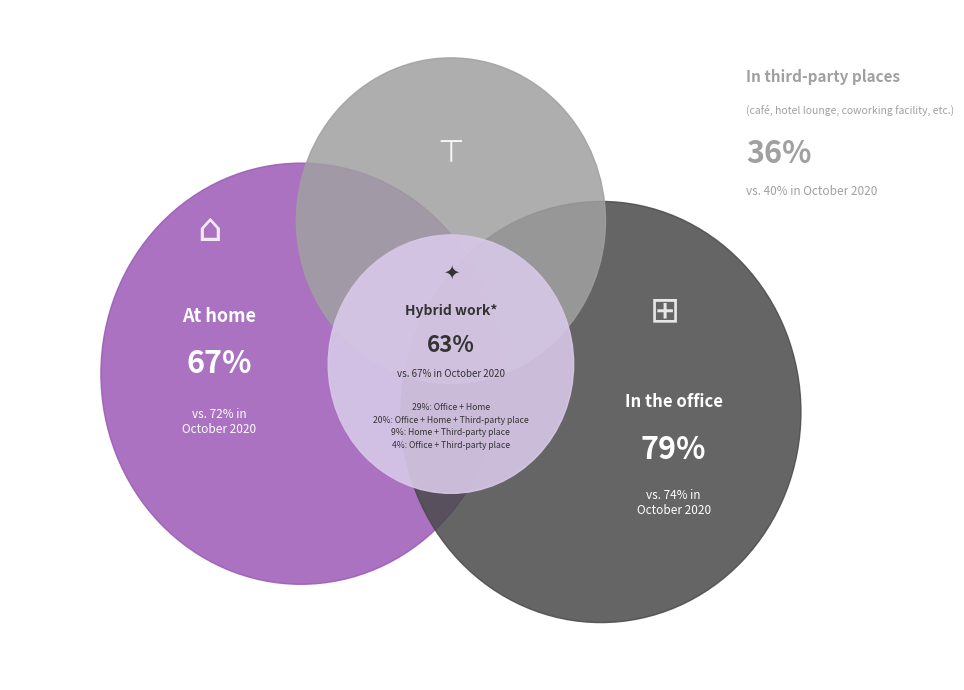

True or false: 28 accounts for 15% of the total.

False